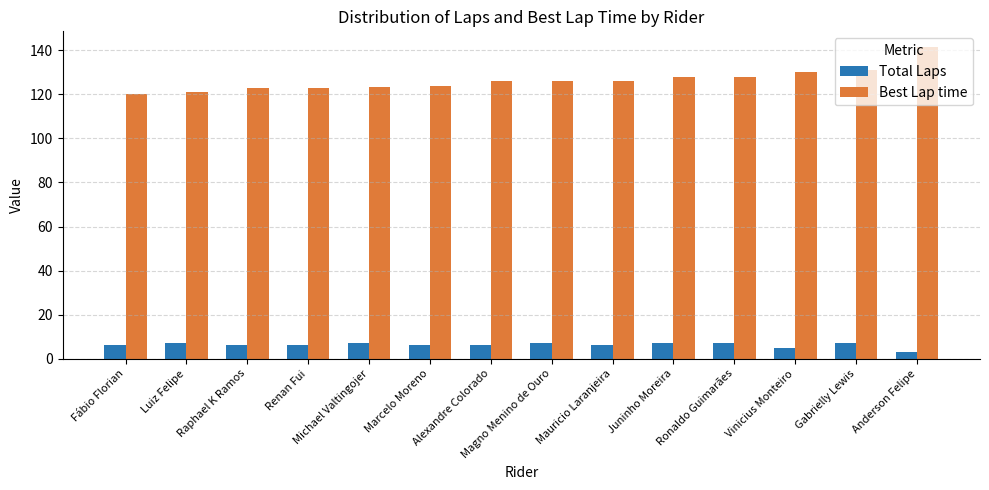

Which series changed the most between Mauricio Laranjeira and Ronaldo Guimarães?

Best Lap time